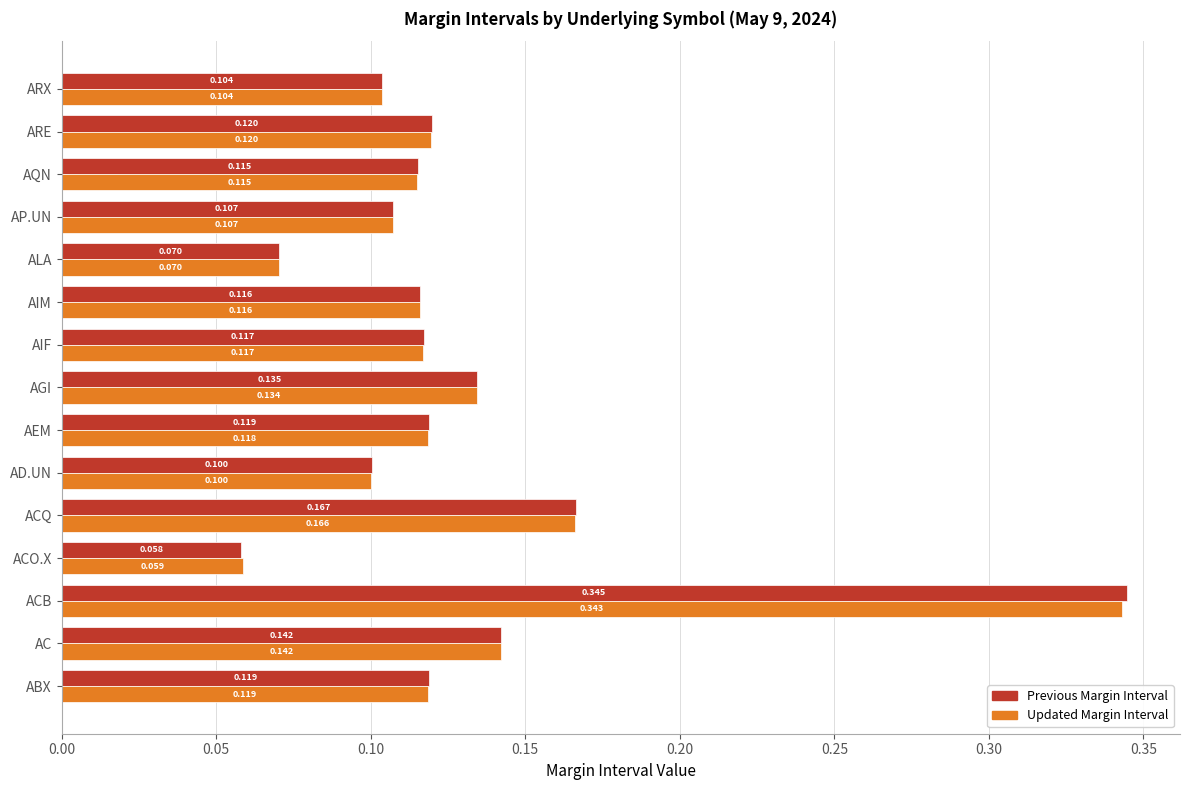

At which category is the sum across all series the highest?

ACB